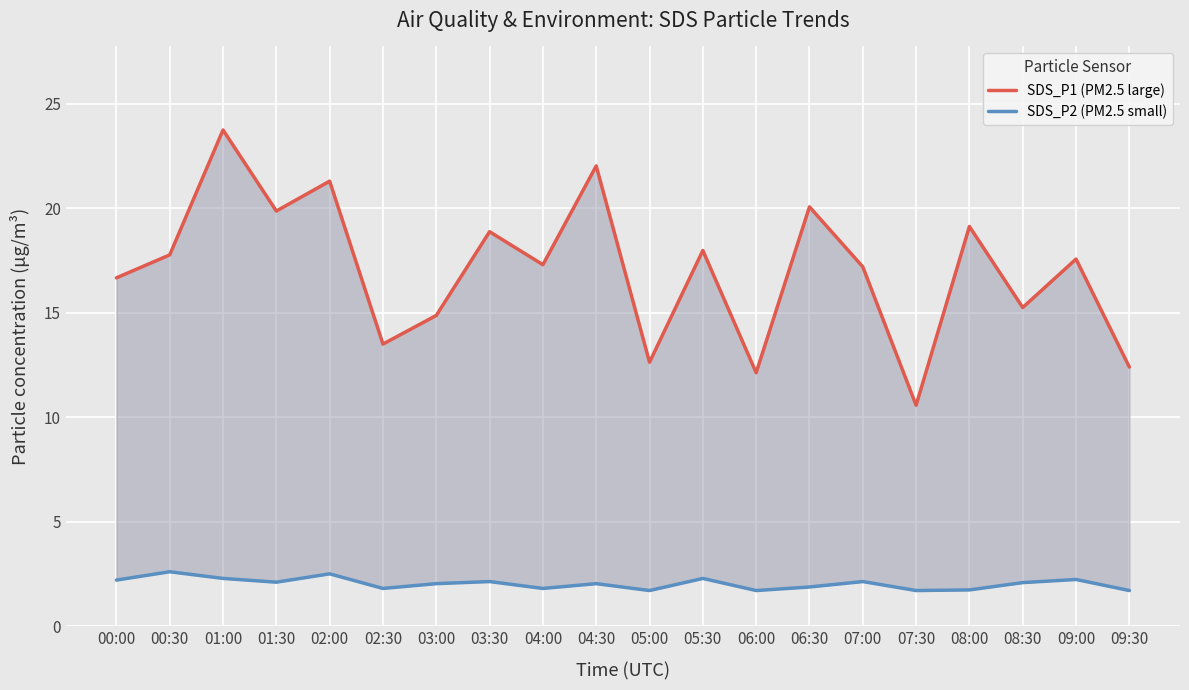

True or false: SDS_P2 (PM2.5 small) and SDS_P1 (PM2.5 large) intersect in this chart.

False